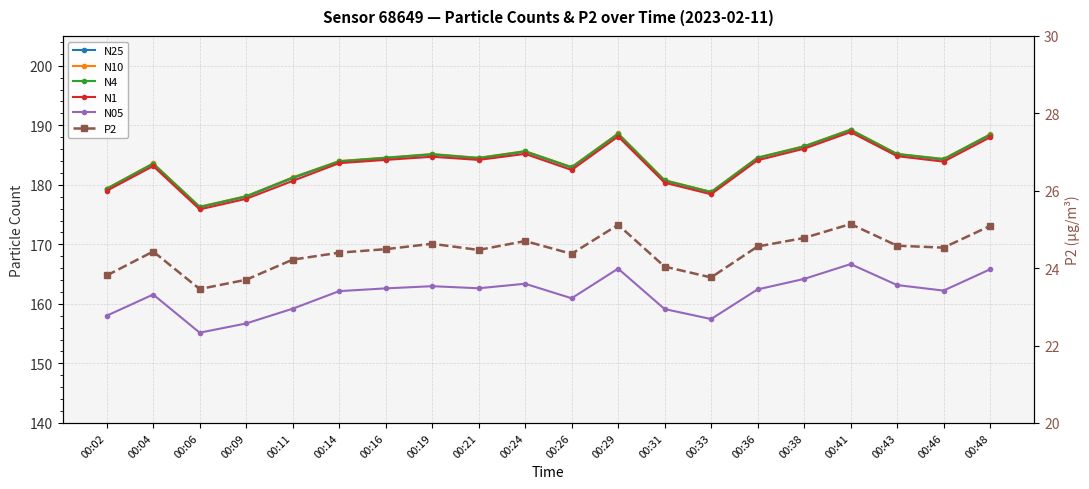

Which series changed the most between 00:29 and 00:33?

N10